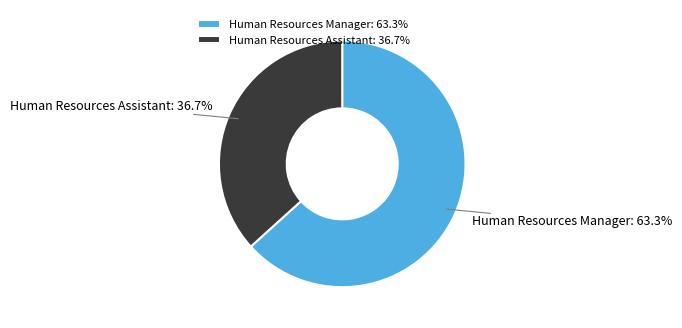

Which slice is the smallest?

Human Resources Assistant